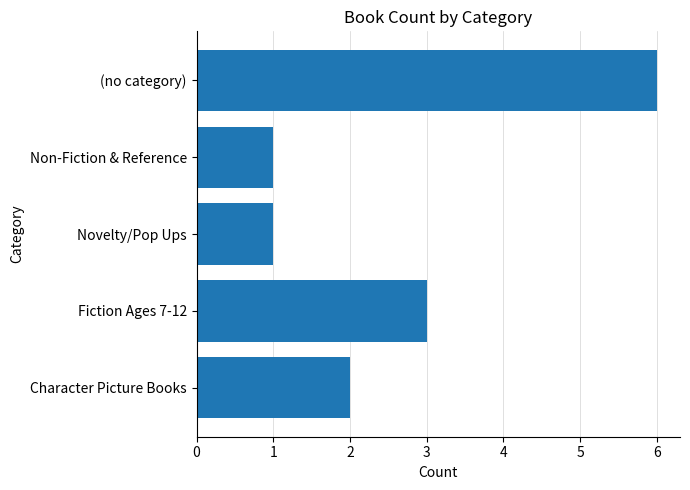

What is the sum of all values?

13